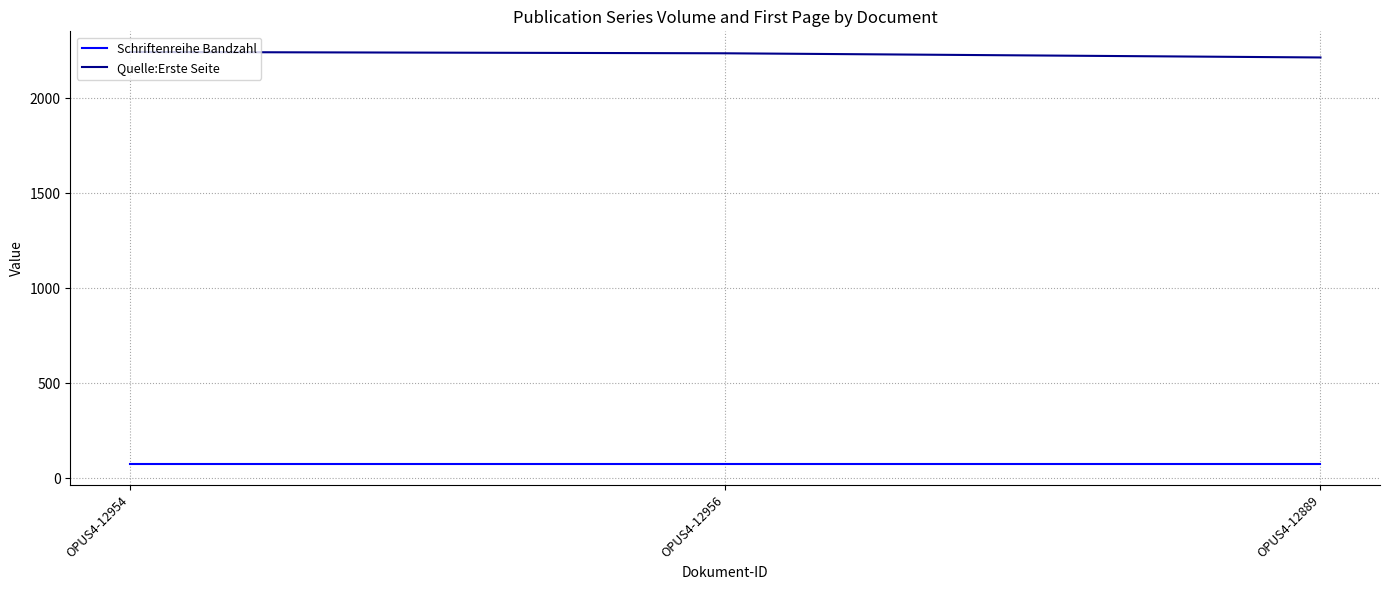

At which label does Quelle:Erste Seite reach its minimum?

OPUS4-12889